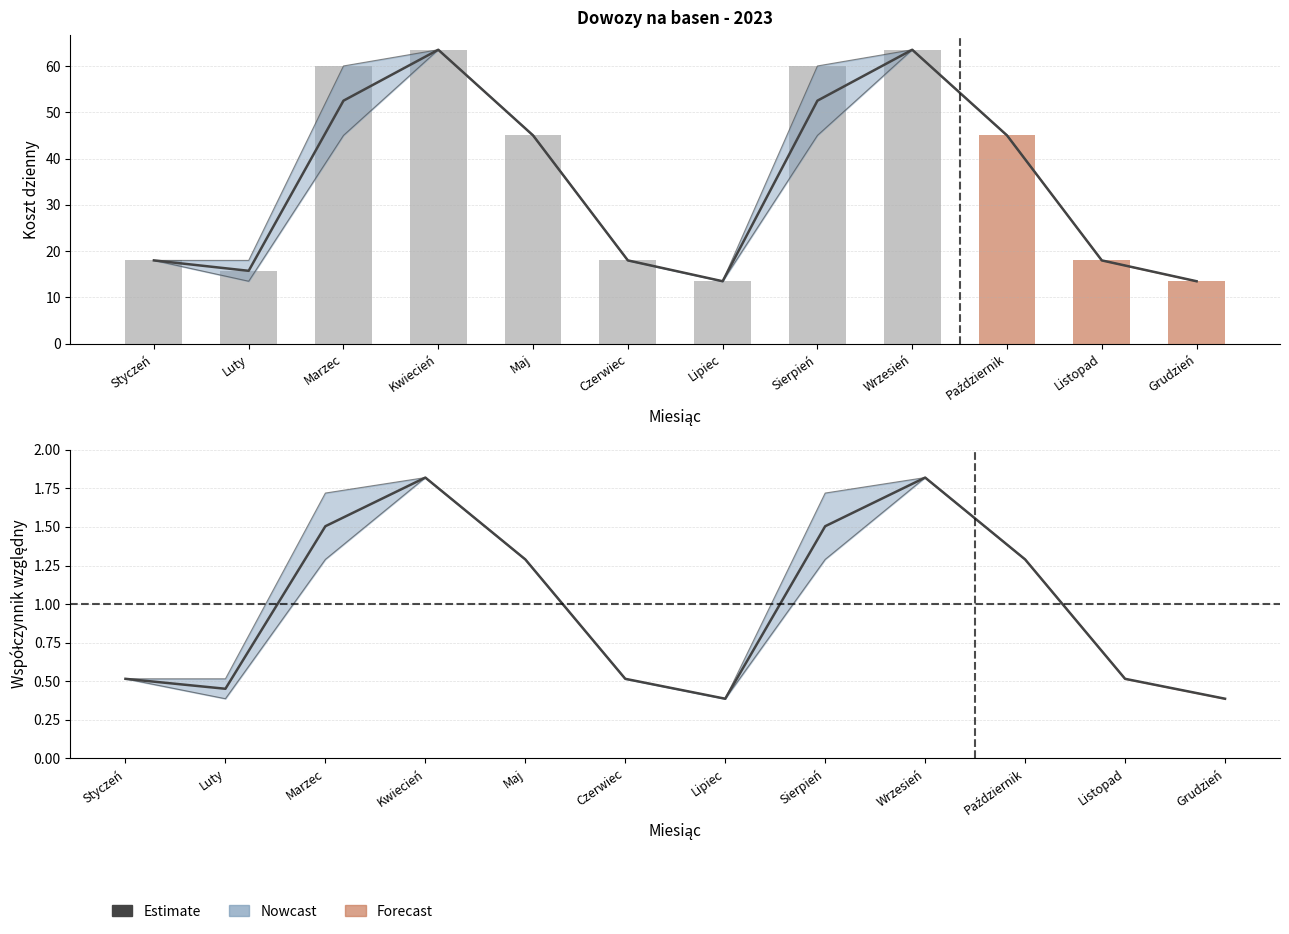

The value of Dzienna wartość at Czerwiec is 24.6. True or false?

False